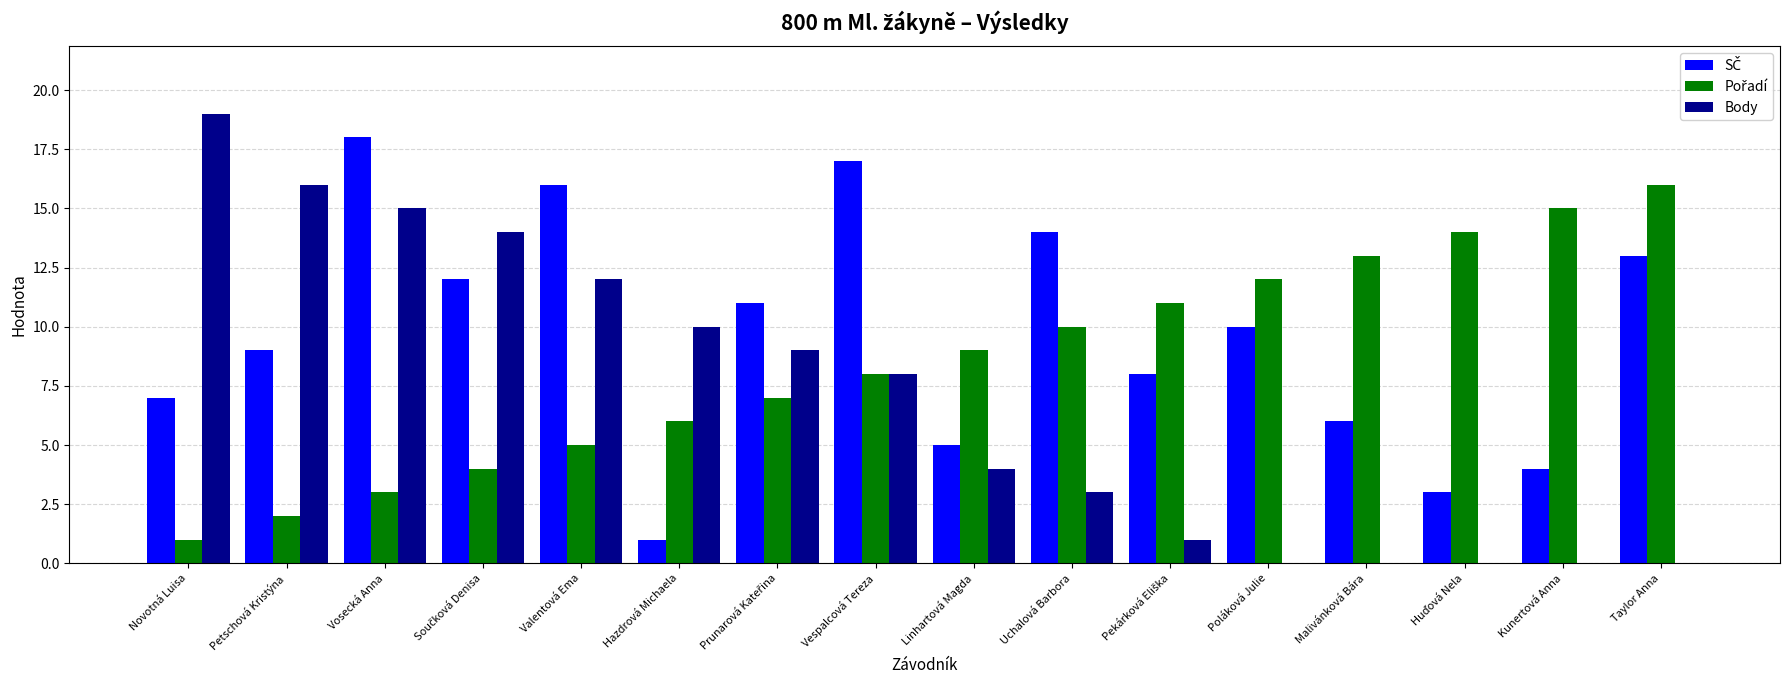

Count the number of categories in the chart.

16